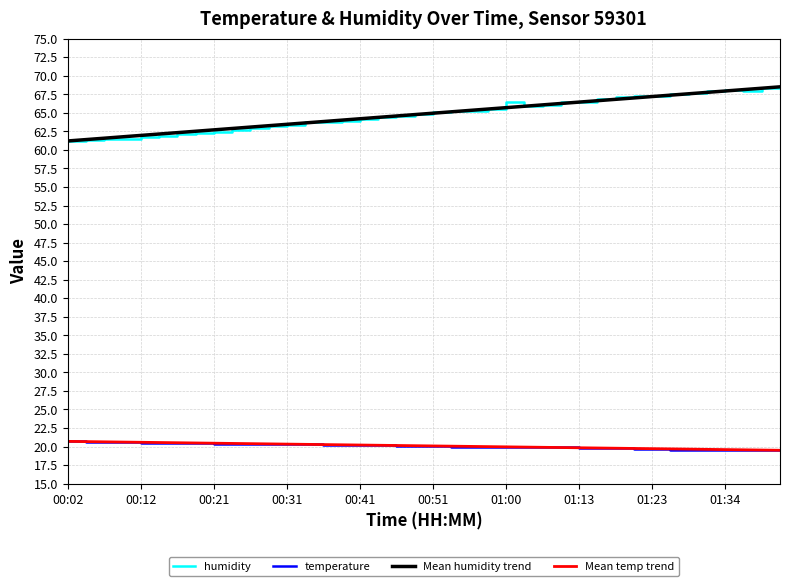

What is the lowest value of the humidity series?

61.2